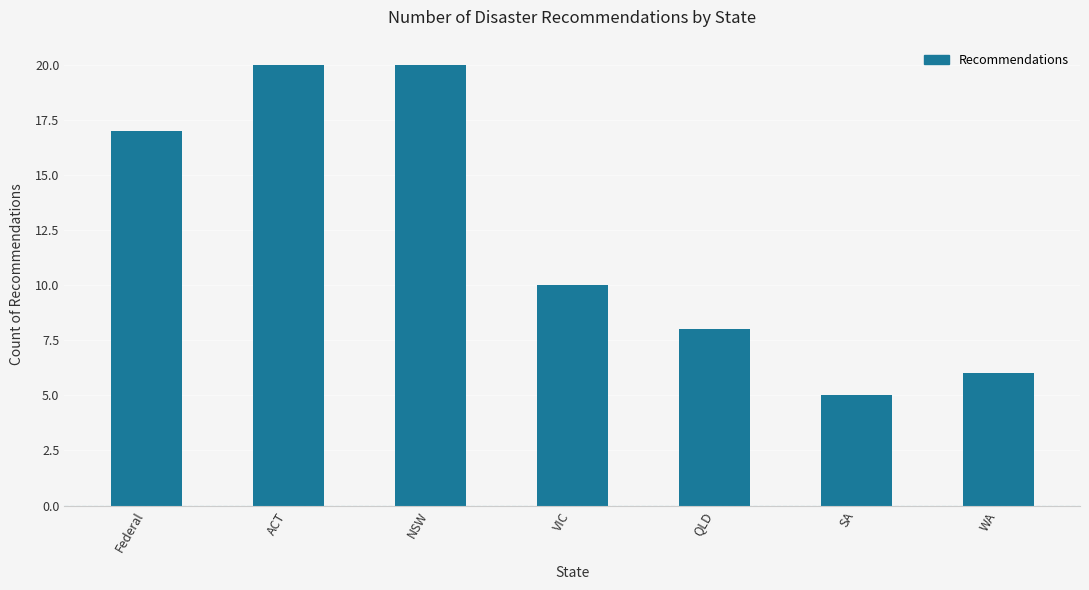

Reading right to left, transcribe all the data shown in this chart.

WA=6	SA=5	QLD=8	VIC=10	NSW=20	ACT=20	Federal=17